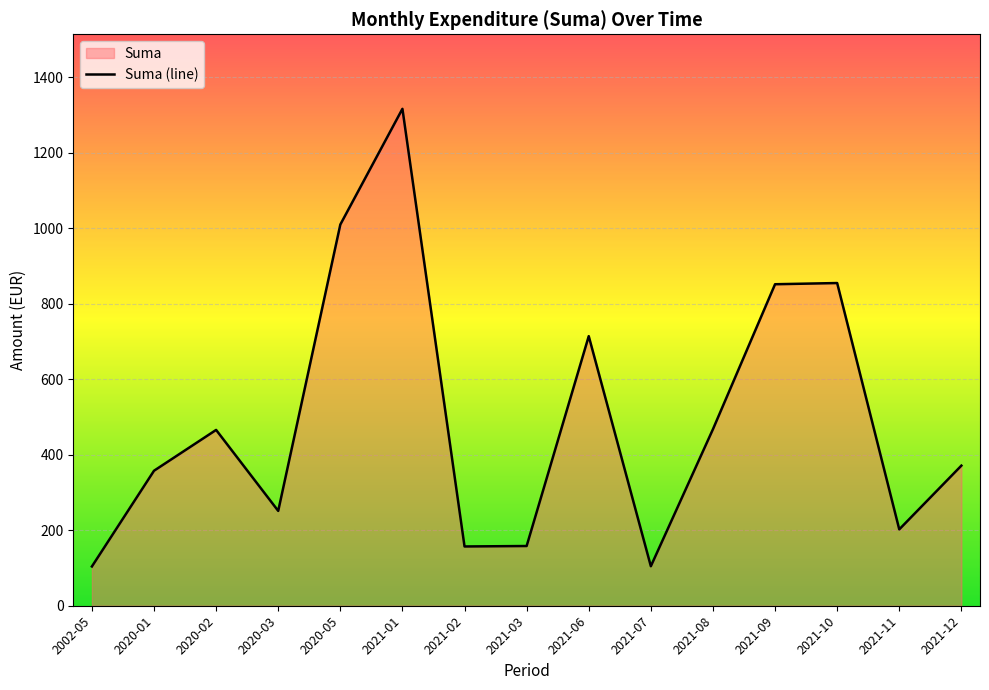

Which label corresponds to the smallest value in the chart?

2002-05